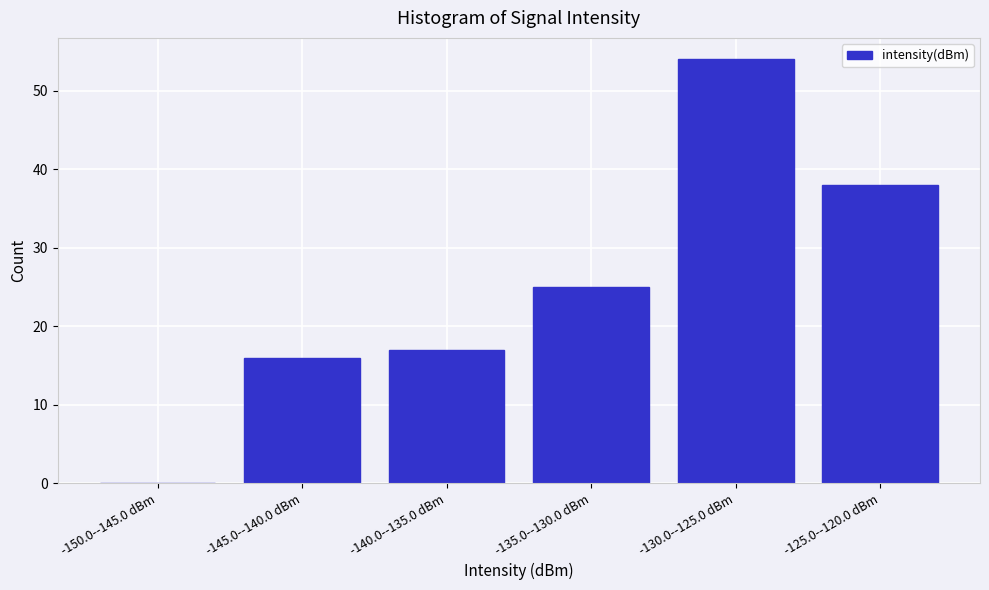

Reading right to left, transcribe all the data shown in this chart.

-125.0--120.0 dBm=38	-130.0--125.0 dBm=54	-135.0--130.0 dBm=25	-140.0--135.0 dBm=17	-145.0--140.0 dBm=16	-150.0--145.0 dBm=0